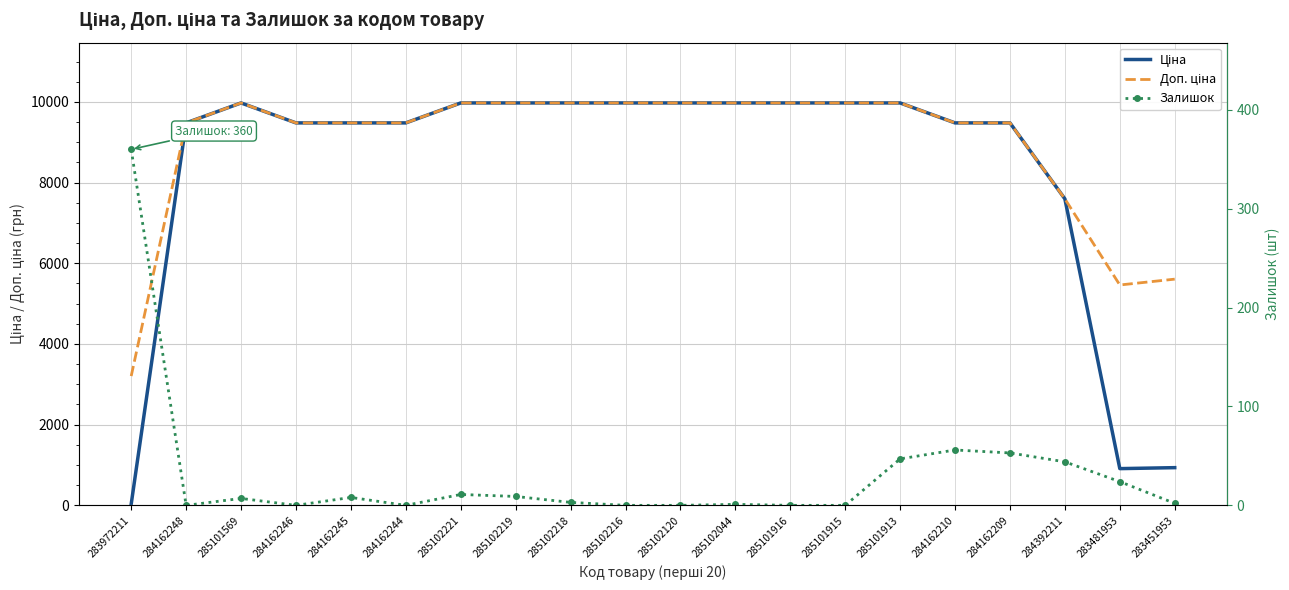

At which category is the sum across all series the highest?

285101913